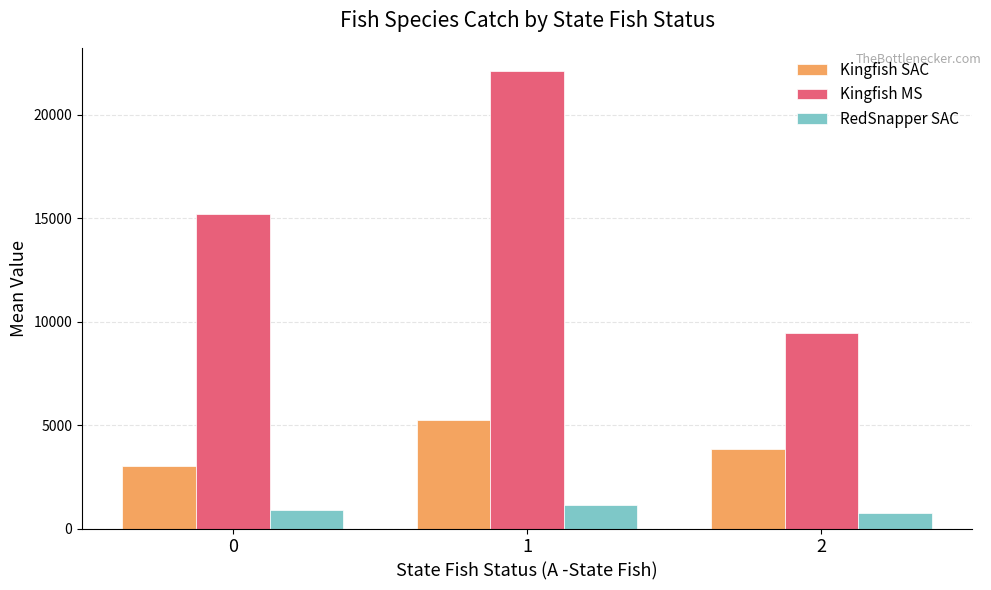

What is the value of the Kingfish MS bar at the 3rd from the left?

9449.8